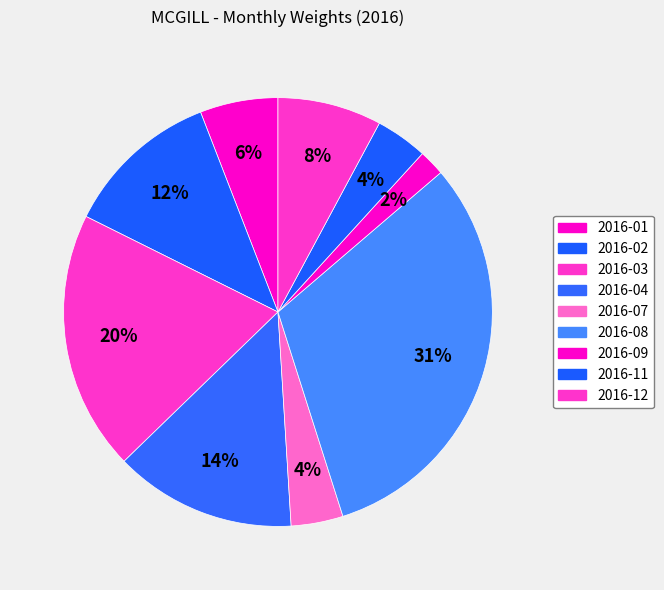

How many slices are in this pie chart?

9